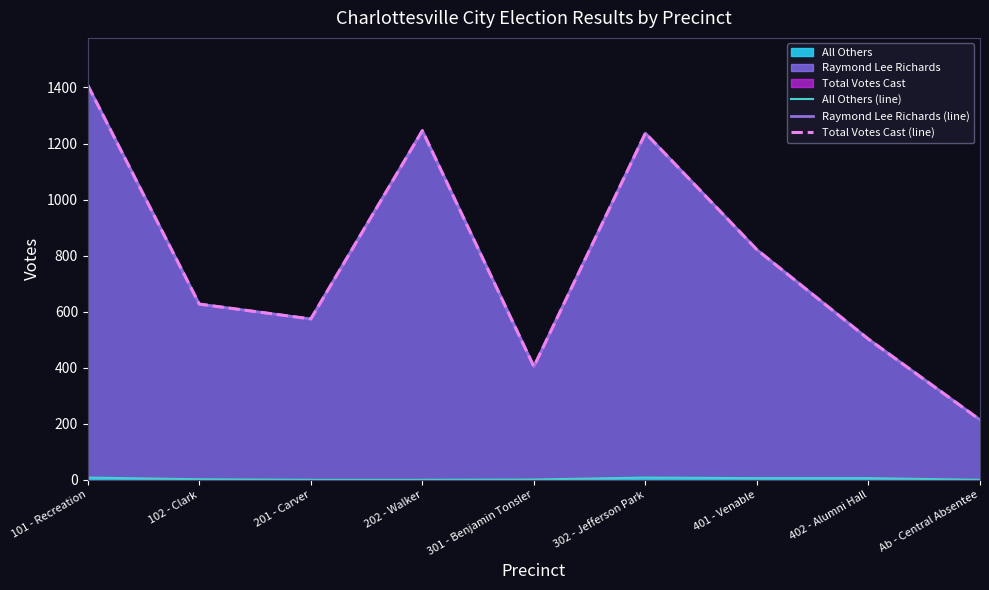

Is it true that All Others equals 6 at 402 - Alumni Hall?

True